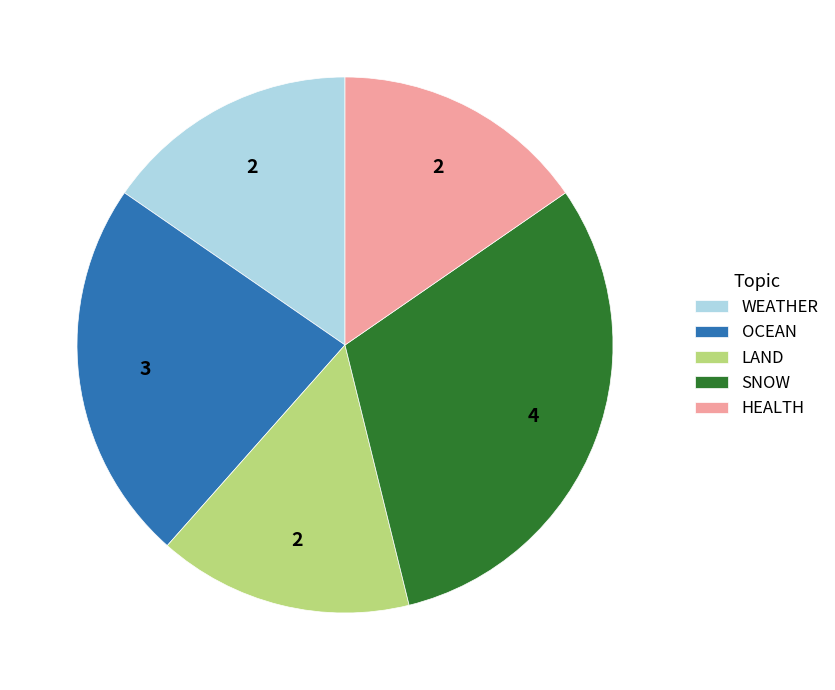

Which category has the biggest portion of the pie?

SNOW